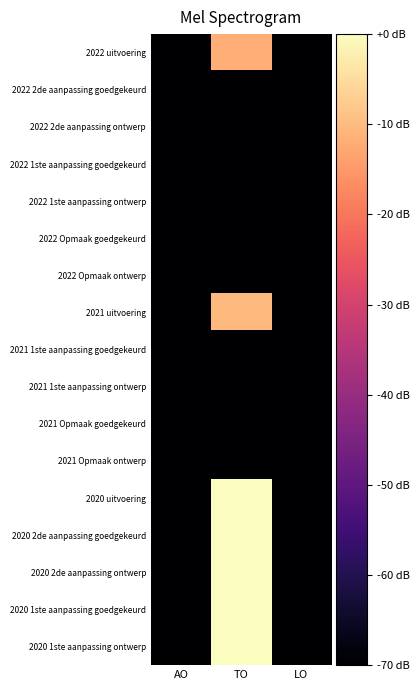

Reading right to left, list all the values displayed in this chart.

2022 uitvoering: LO=-149.3	TO=-11.8	AO=-149.3
2022 2de aanpassing goedgekeurd: LO=-149.3	TO=-149.3	AO=-149.3
2022 2de aanpassing ontwerp: LO=-149.3	TO=-149.3	AO=-149.3
2022 1ste aanpassing goedgekeurd: LO=-149.3	TO=-149.3	AO=-149.3
2022 1ste aanpassing ontwerp: LO=-149.3	TO=-149.3	AO=-149.3
2022 Opmaak goedgekeurd: LO=-149.3	TO=-149.3	AO=-149.3
2022 Opmaak ontwerp: LO=-149.3	TO=-149.3	AO=-149.3
2021 uitvoering: LO=-149.3	TO=-10.4	AO=-149.3
2021 1ste aanpassing goedgekeurd: LO=-149.3	TO=-149.3	AO=-149.3
2021 1ste aanpassing ontwerp: LO=-149.3	TO=-149.3	AO=-149.3
2021 Opmaak goedgekeurd: LO=-149.3	TO=-149.3	AO=-149.3
2021 Opmaak ontwerp: LO=-149.3	TO=-149.3	AO=-149.3
2020 uitvoering: LO=-149.3	TO=0.0	AO=-149.3
2020 2de aanpassing goedgekeurd: LO=-149.3	TO=0.0	AO=-149.3
2020 2de aanpassing ontwerp: LO=-149.3	TO=0.0	AO=-149.3
2020 1ste aanpassing goedgekeurd: LO=-149.3	TO=0.0	AO=-149.3
2020 1ste aanpassing ontwerp: LO=-149.3	TO=0.0	AO=-149.3